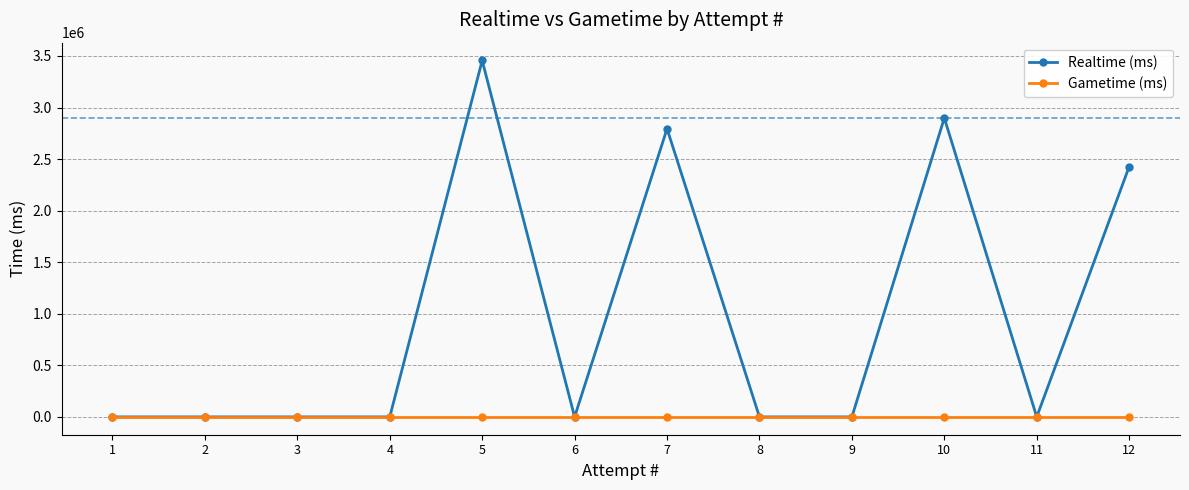

True or false: Realtime (ms) has a value of 0 at 11.

True